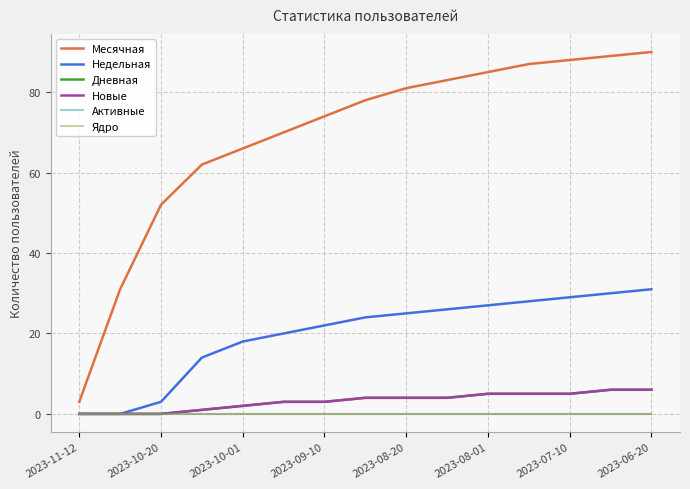

Does the chart have visible grid lines?

Yes